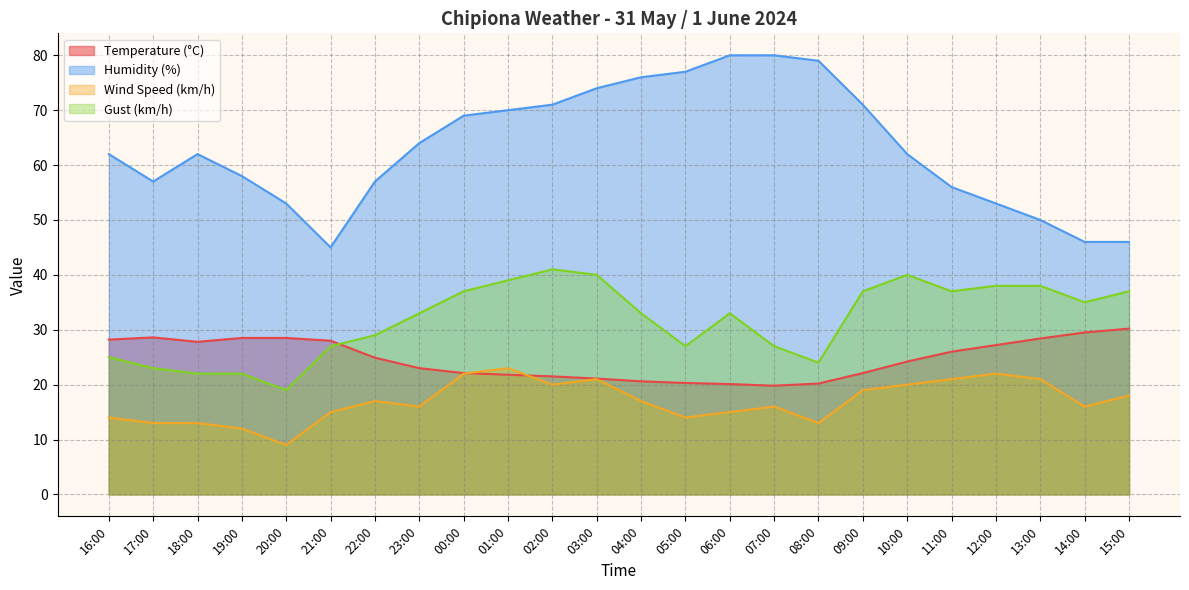

At how many categories does at least one series exceed 74?

5